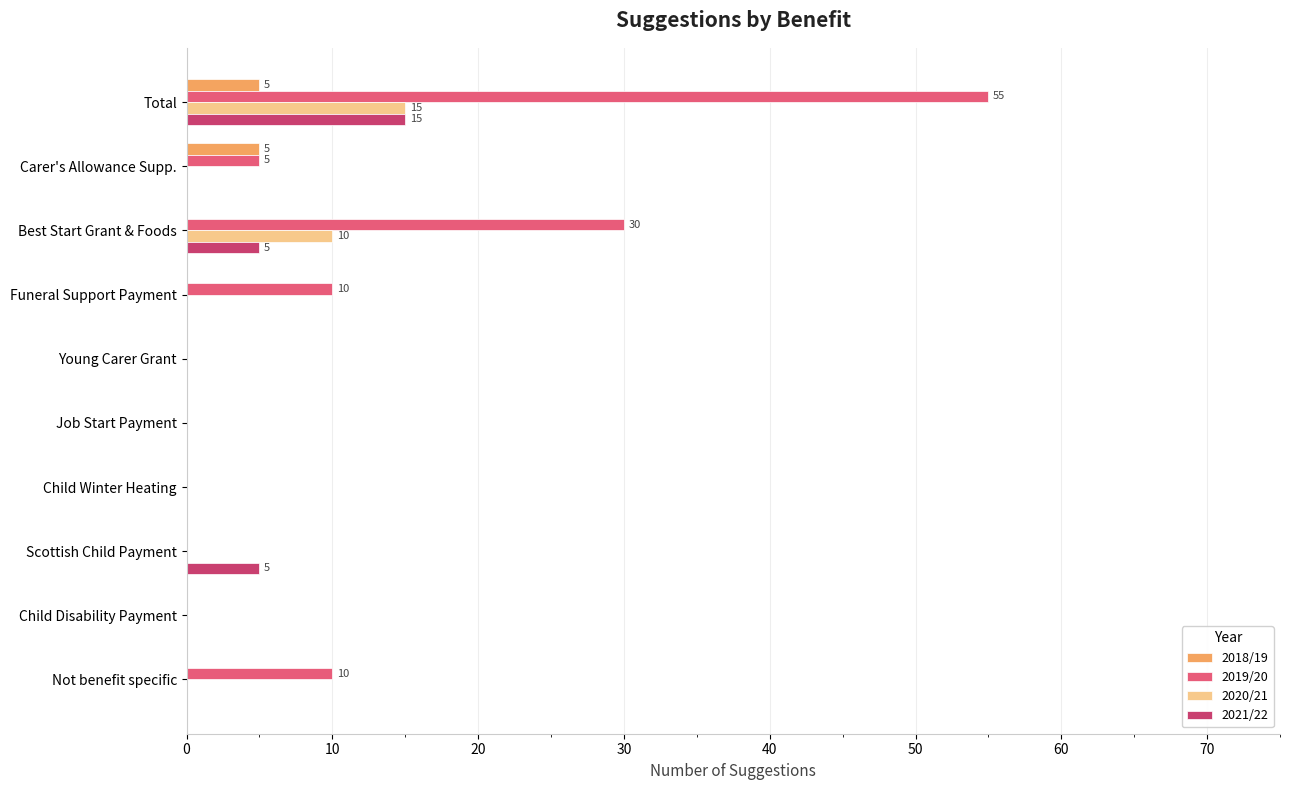

At which label is 2019/20 closest to 27?

Best Start Grant & Foods